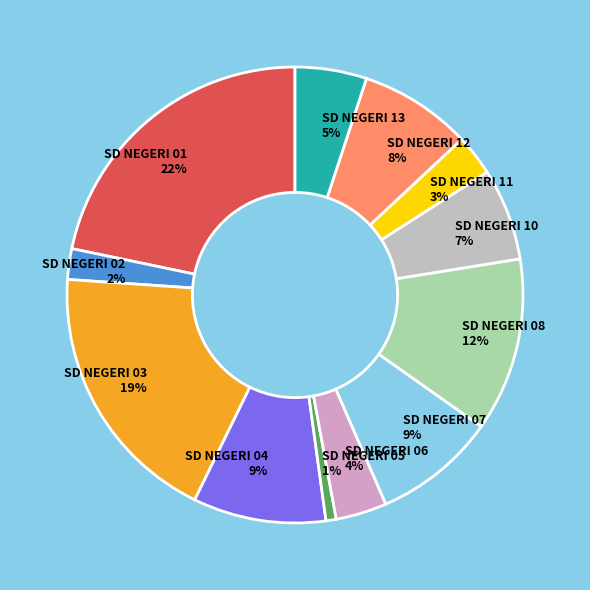

To the nearest percent, what portion does SD NEGERI 04 represent?

9%